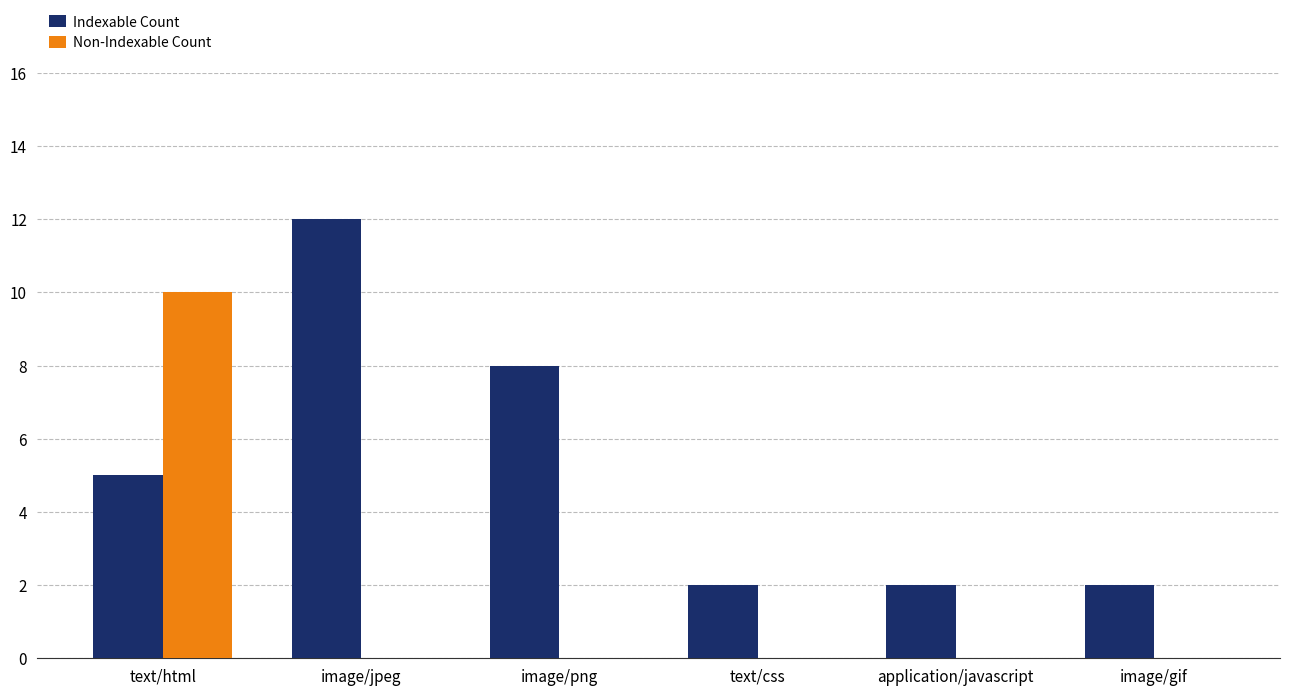

Which series has the largest total across all categories?

Indexable Count